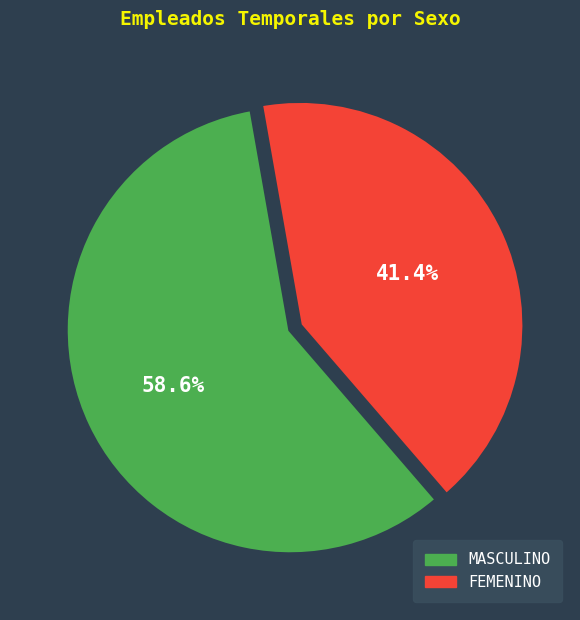

Combined, do MASCULINO and FEMENINO account for over 50%?

Yes